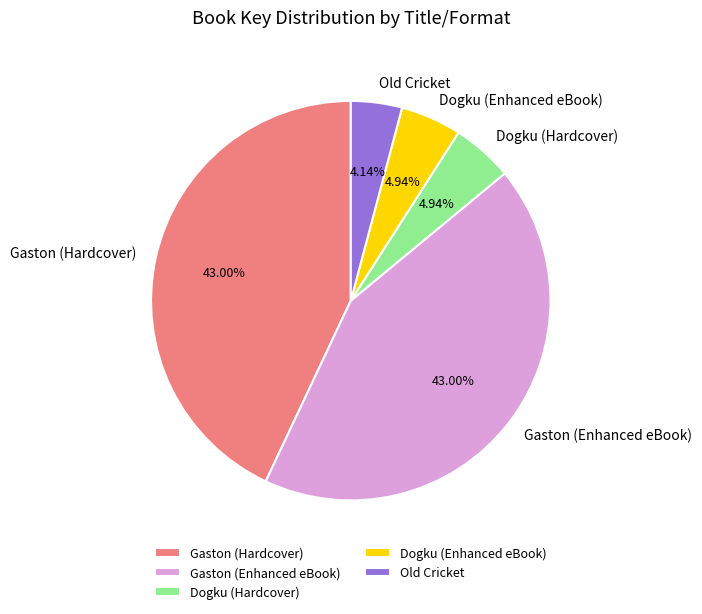

Which slice is the smallest?

Old Cricket